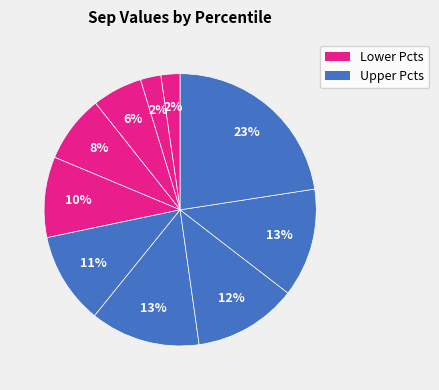

Count the number of slices in the pie.

10